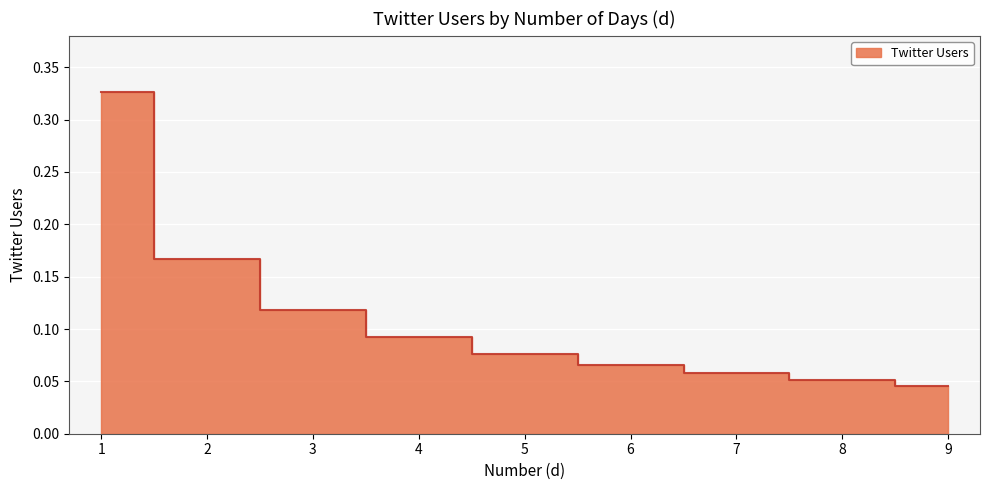

What is the difference between the values at 3 and 1?

0.2